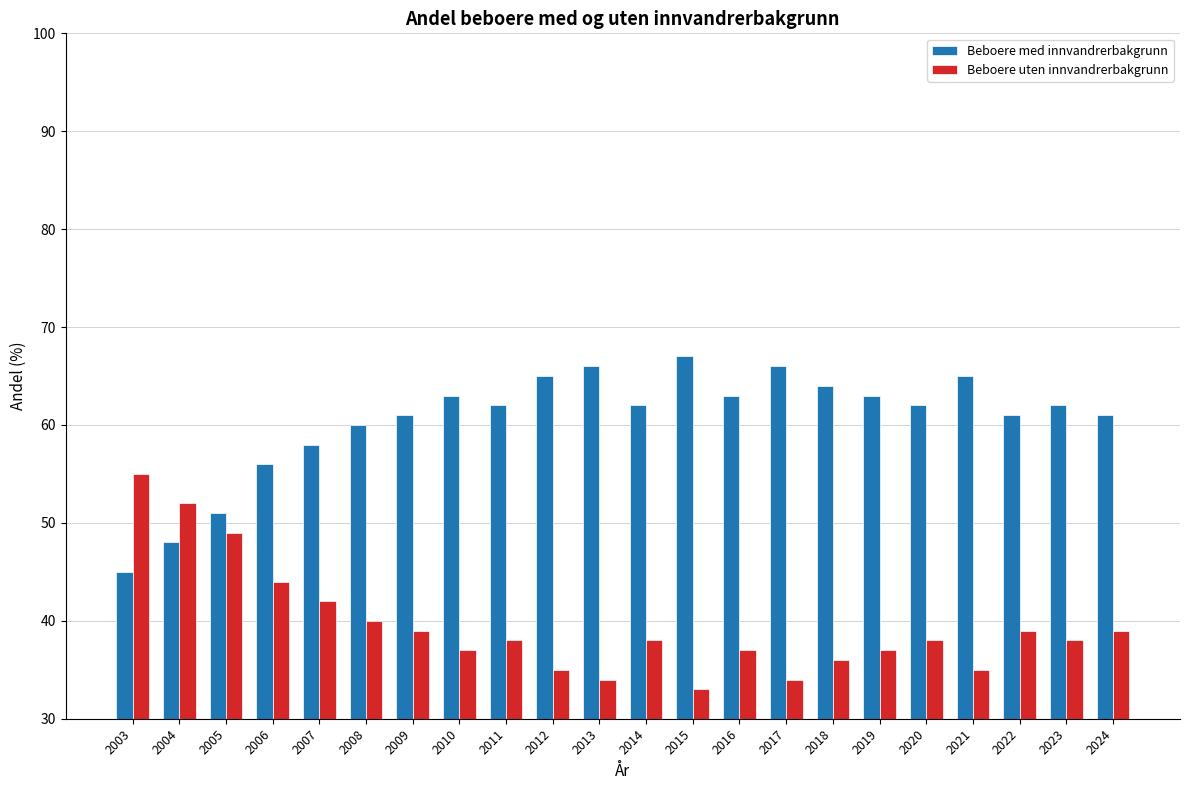

What is the spread (max minus min) of values at 2003?

10